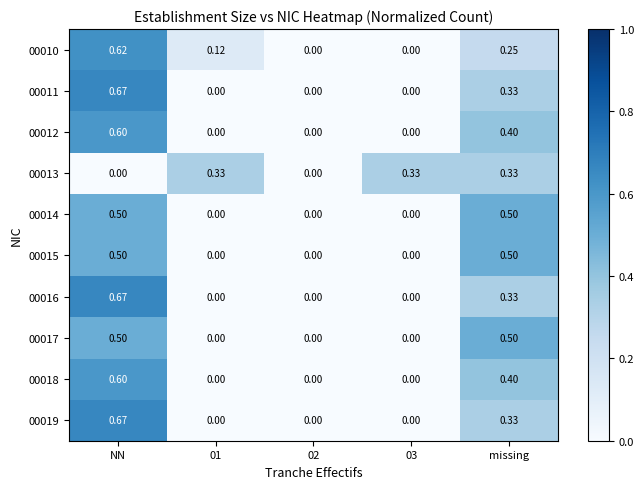

At which category does the chart reach its peak across all series?

NN